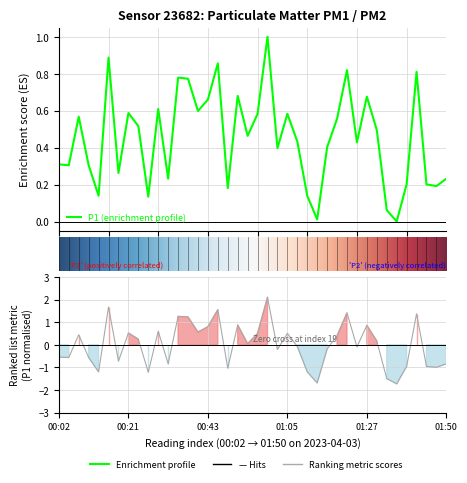

What is the change in value from 0 to 20?

+0.3